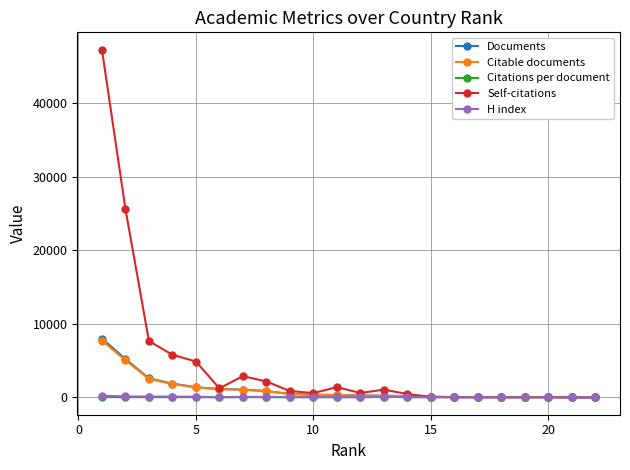

Which series has the widest spread of values?

Self-citations